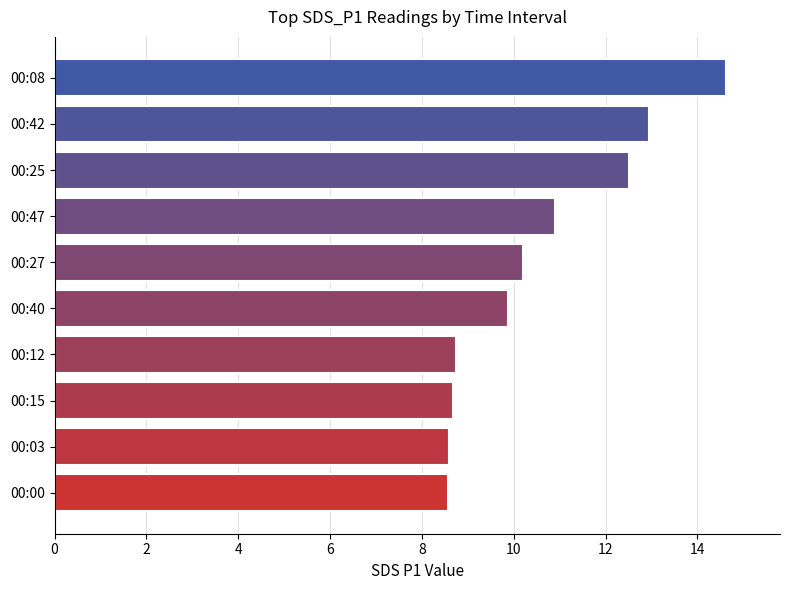

Between 00:25 and 00:47, which is larger?

00:25